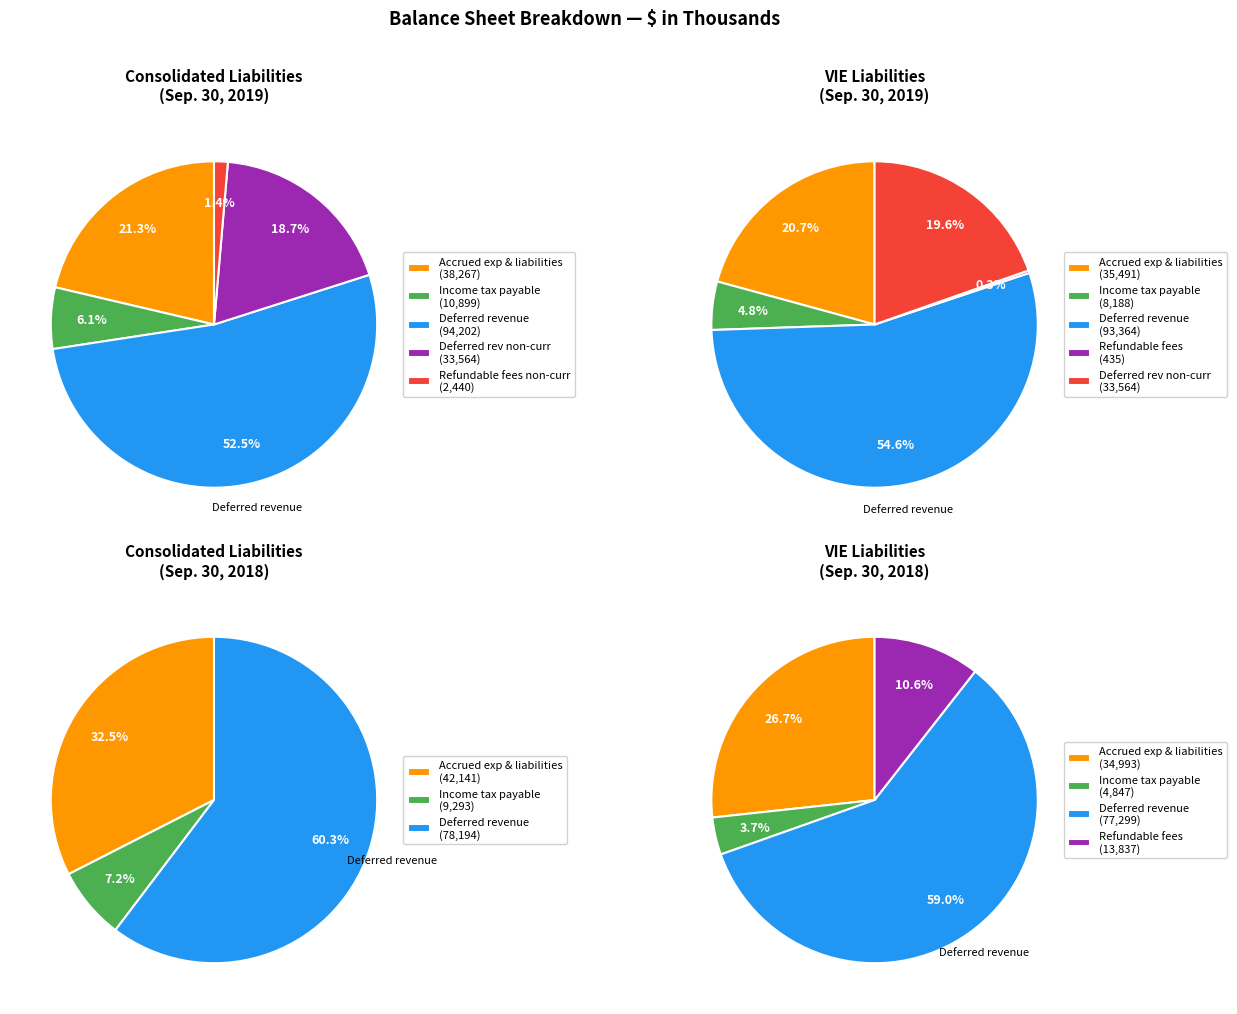

To the nearest percent, what is the difference between the largest and smallest slice percentages?

51%